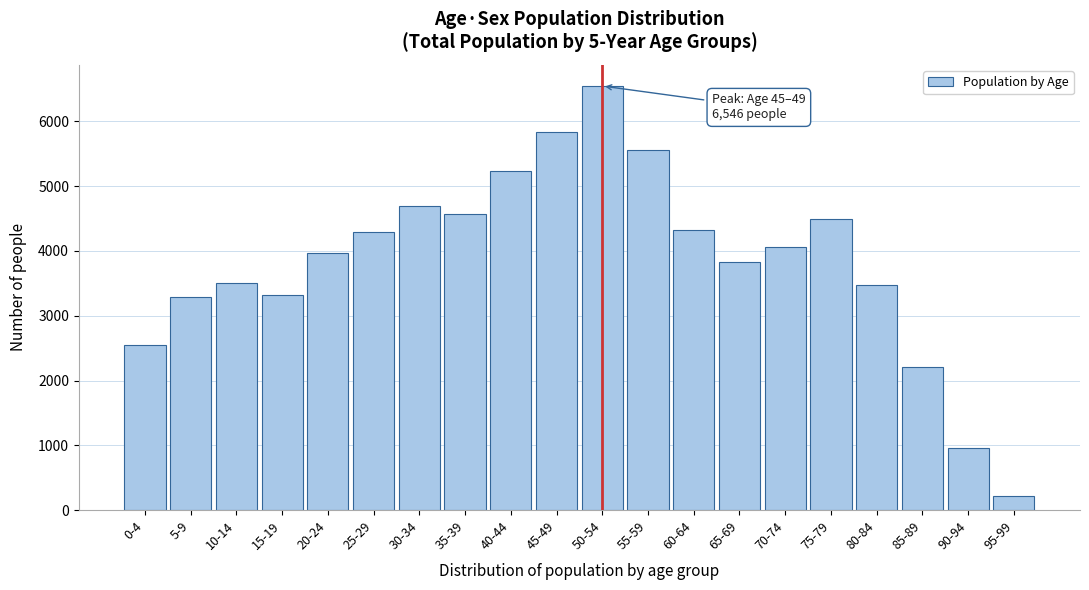

Reading left to right, list all the values displayed in this chart.

0-4=2541	5-9=3288	10-14=3502	15-19=3317	20-24=3972	25-29=4286	30-34=4700	35-39=4571	40-44=5227	45-49=5835	50-54=6546	55-59=5565	60-64=4318	65-69=3831	70-74=4055	75-79=4497	80-84=3468	85-89=2208	90-94=954	95-99=216